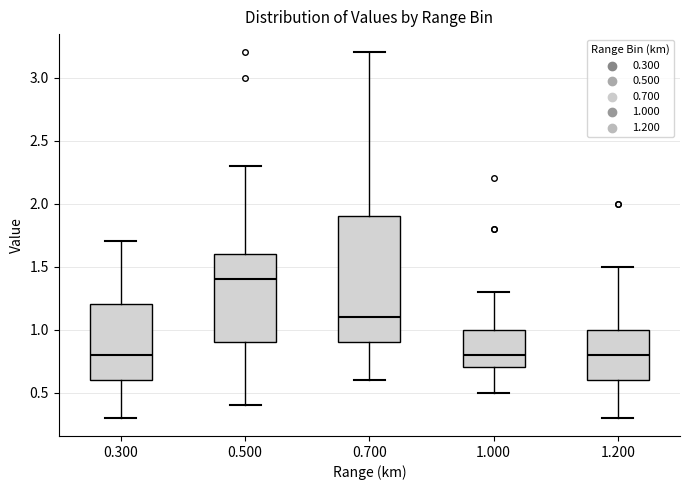

Reading left to right, read every box against the y-axis: the position of its median line, the range the box covers, and the ends of its whiskers. The values are not printed on the chart, so give them approximately, as read against the axis.

0.300: median 0.8, box 0.6 to 1.2, whiskers 0.3 to 1.7
0.500: median 1.4, box 0.9 to 1.6, whiskers 0.4 to 2.3
0.700: median 1.1, box 0.9 to 1.9, whiskers 0.6 to 3.2
1.000: median 0.8, box 0.7 to 1.0, whiskers 0.5 to 1.3
1.200: median 0.8, box 0.6 to 1.0, whiskers 0.3 to 1.5